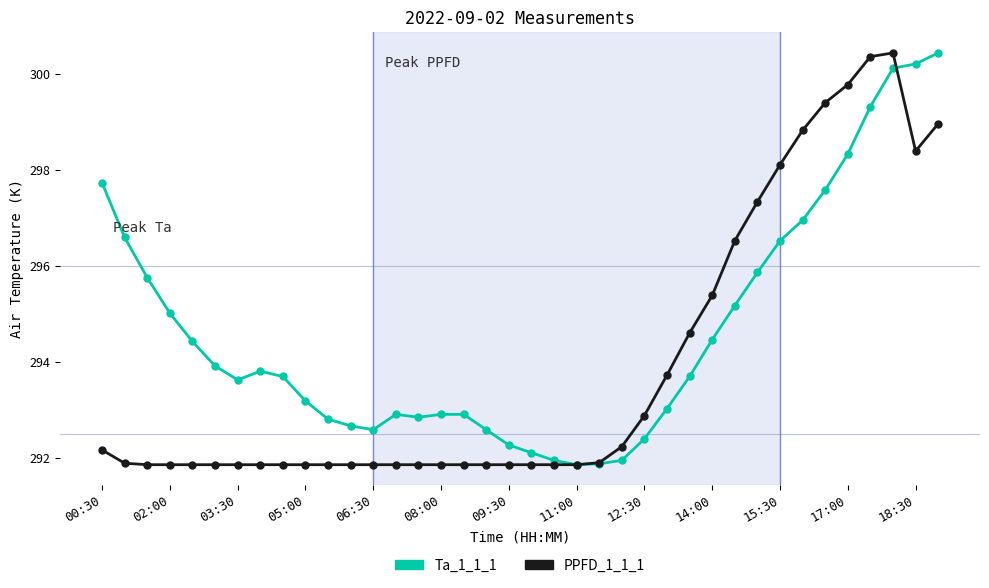

What is the value of the PPFD_1_1_1 point at the 15th from the left?

291.9